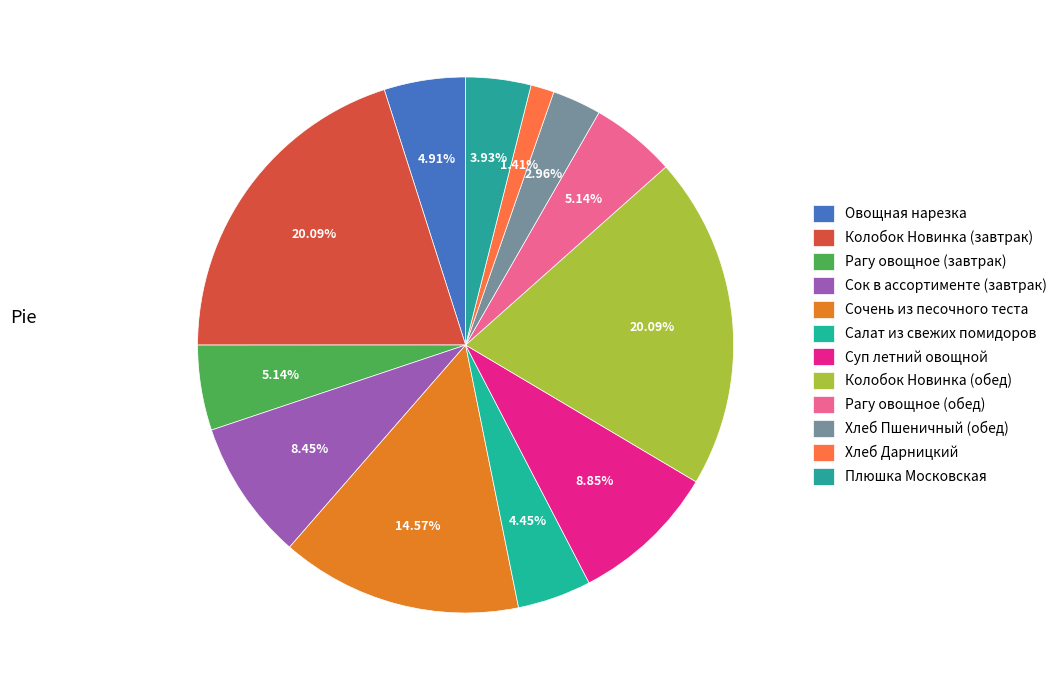

Count the number of slices in the pie.

12